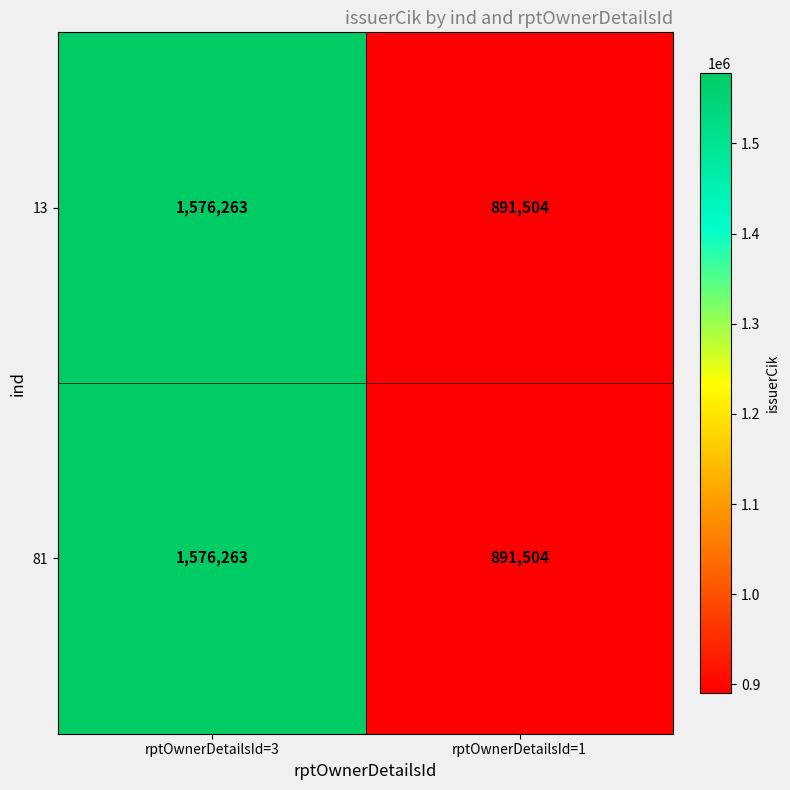

At how many categories does at least one series exceed 1352247?

1